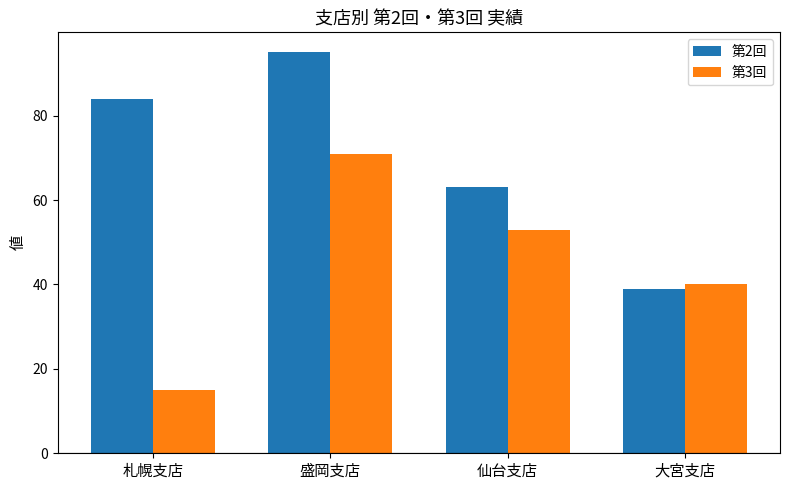

What is the highest value of the 第3回 series?

71